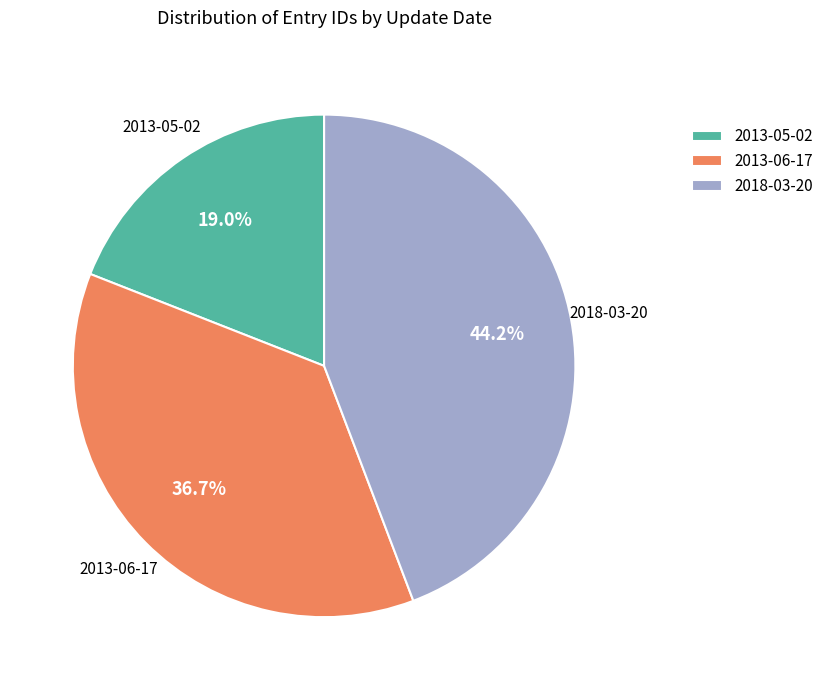

Rank the categories by value from highest to lowest.

2018-03-20, 2013-06-17, 2013-05-02